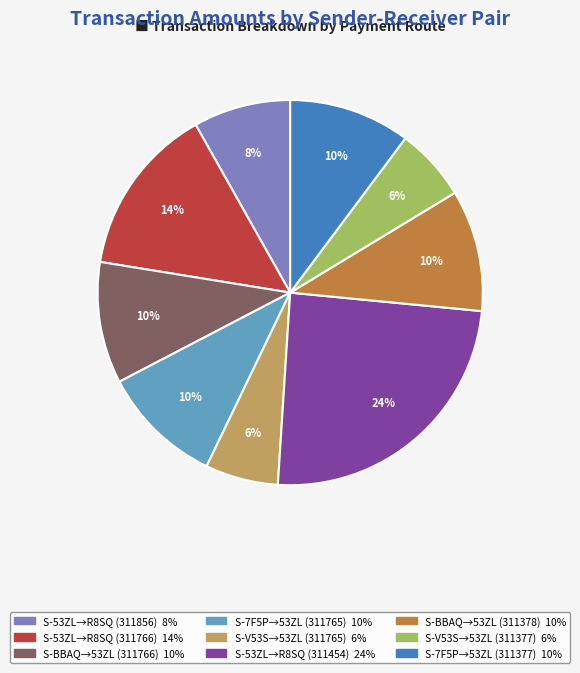

To the nearest percent, what is the average slice percentage?

11%